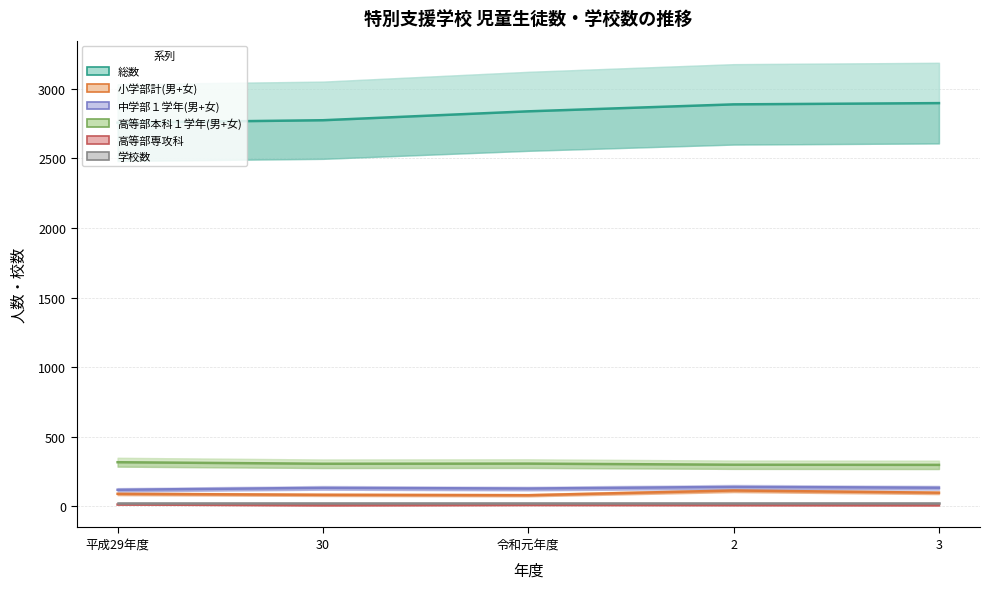

At which category is the sum across all series the highest?

2